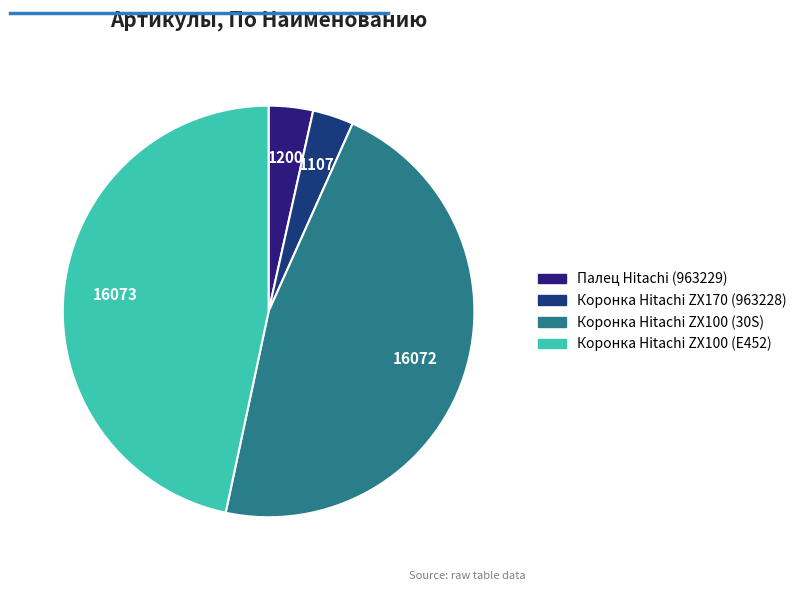

To the nearest percent, what is the average slice percentage?

25%